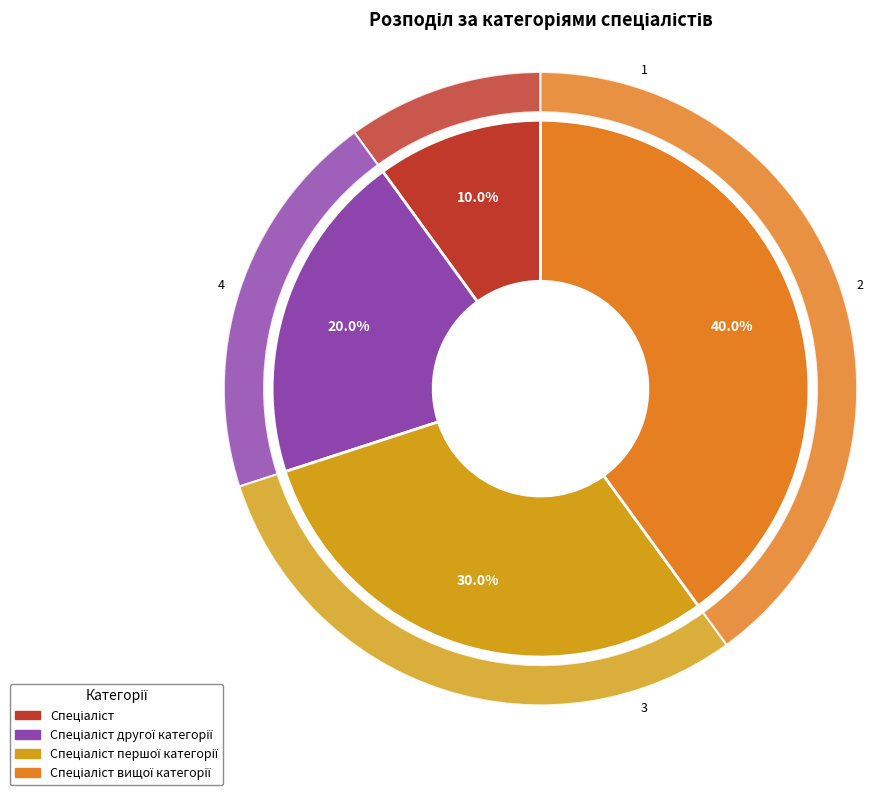

What is the largest slice in the pie chart?

Спеціаліст вищої категорії